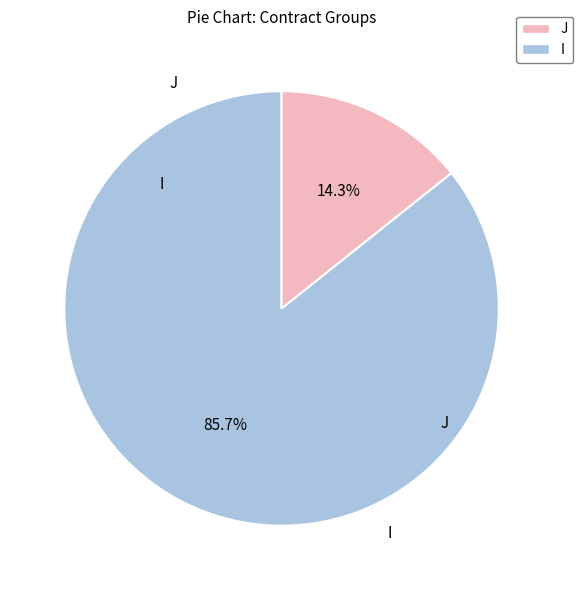

Approximately how many times larger is the value at J compared to I?

0.2